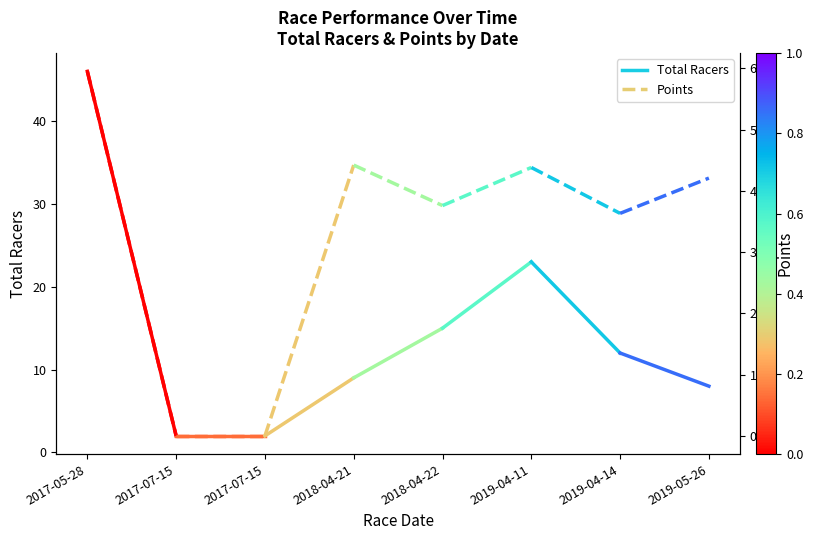

Reading left to right, transcribe all the data shown in this chart.

Total Racers: 2017-05-28=46.0	2017-07-15=2.0
Points: 2017-05-28=595.1	2017-07-15=0.0